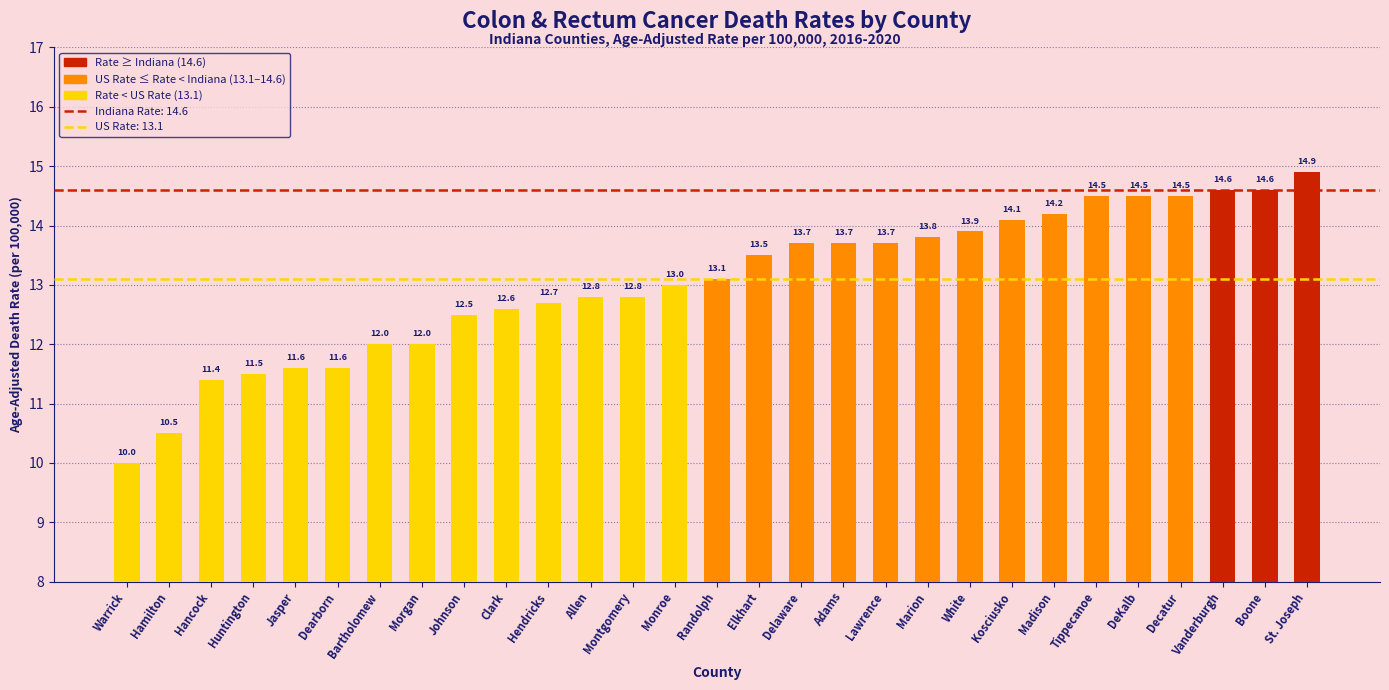

Read the value at Lawrence.

13.7